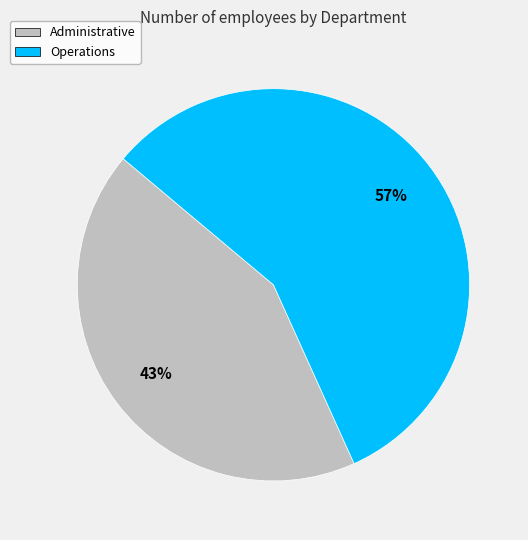

The Administrative slice represents 43% of the pie. True or false?

True